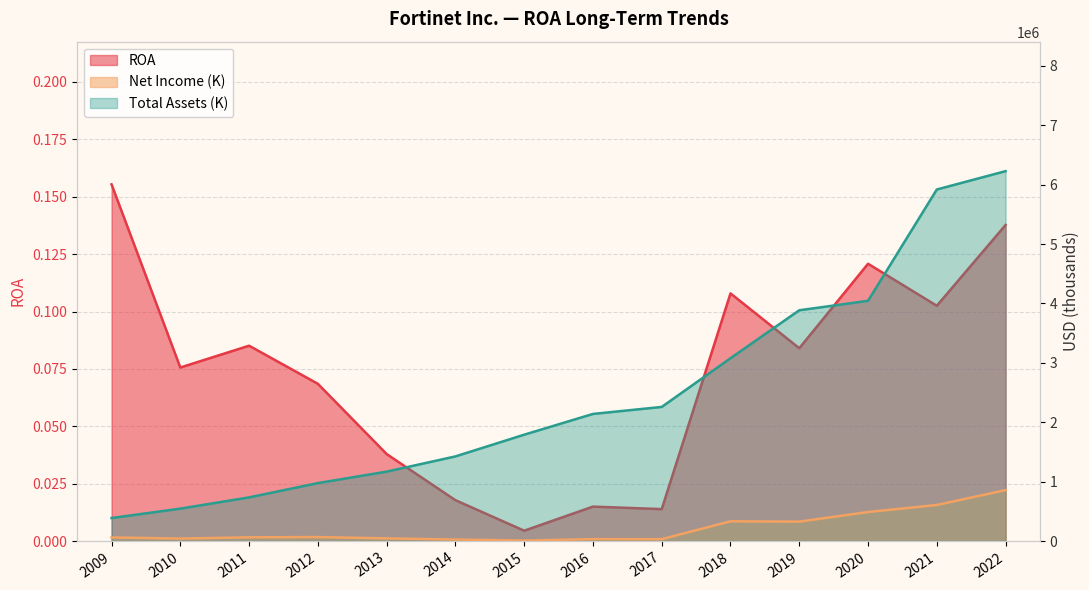

At which label does Total Assets (K) first exceed 2139941?

2017